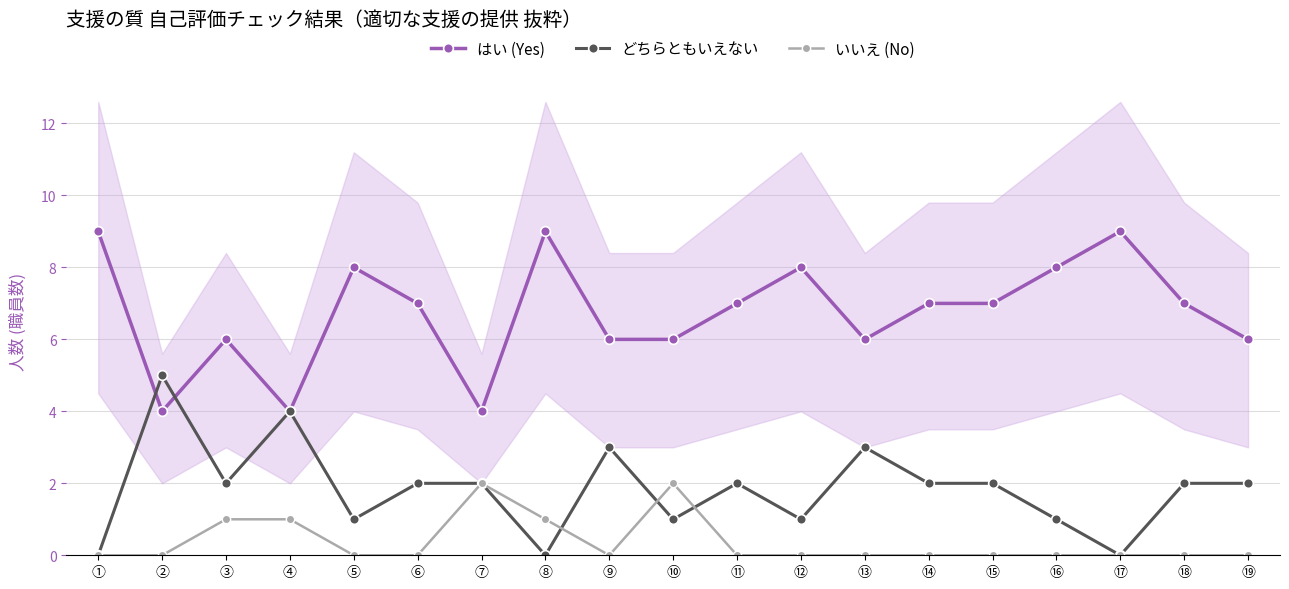

Which has a higher value, ① or ⑦?

①